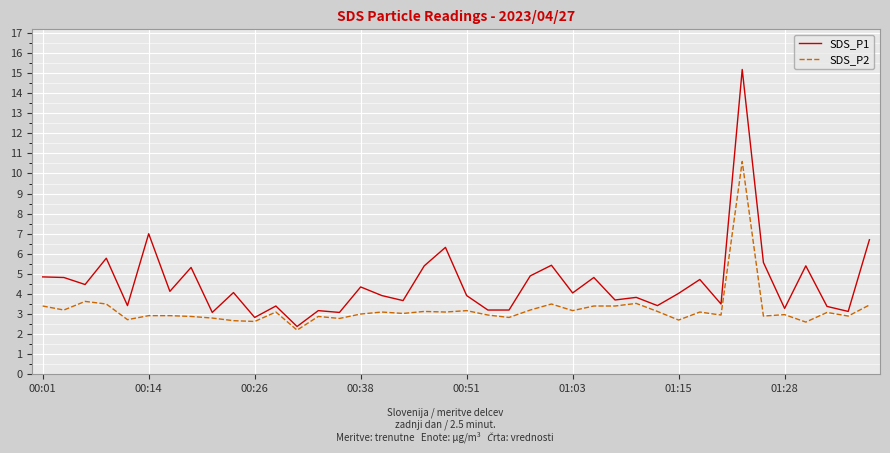

Which series has the widest spread of values?

SDS_P1